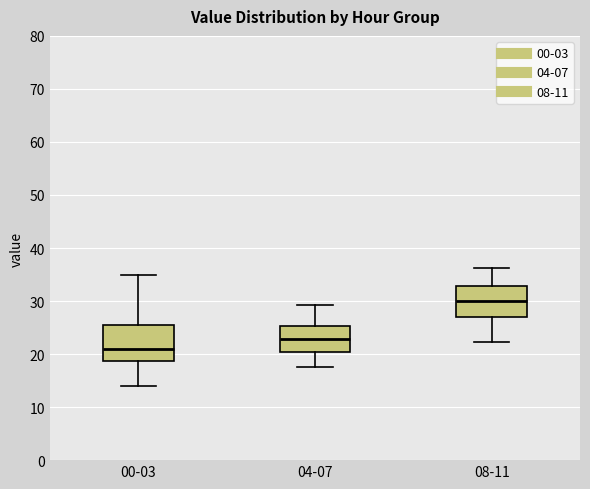

Where does the median line of the box for 04-07 sit on the y-axis? The values are not printed on the chart, so give them approximately, as read against the axis.

23